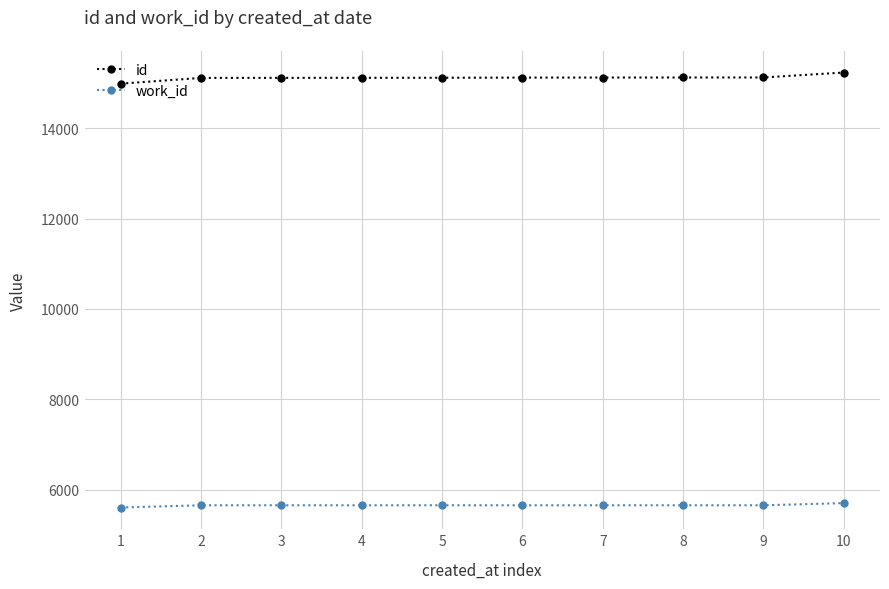

Which series has the largest total across all categories?

id